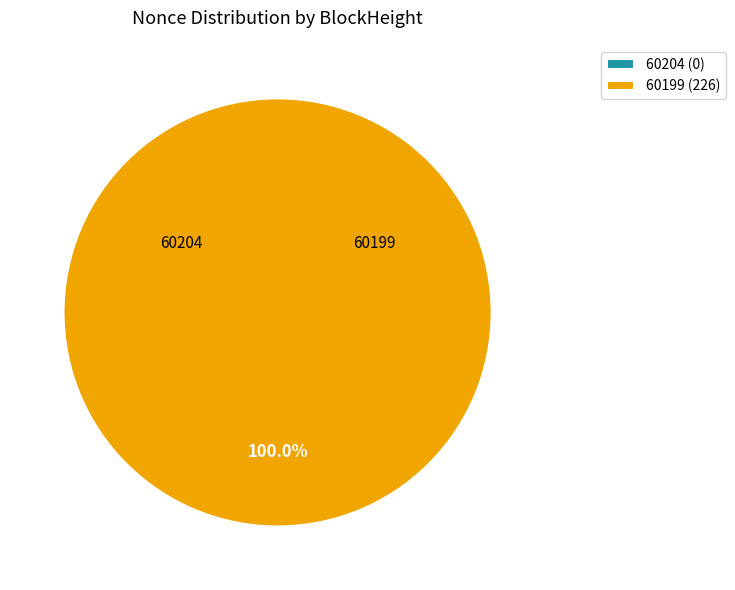

True or false: 60204 accounts for 0% of the total.

True